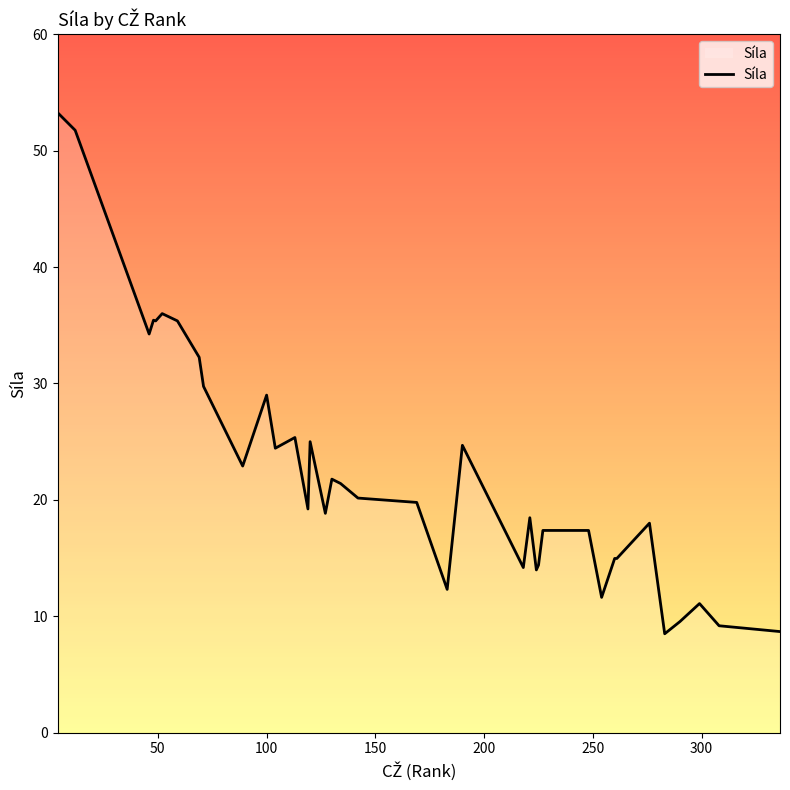

What is the smallest value displayed?

8.5